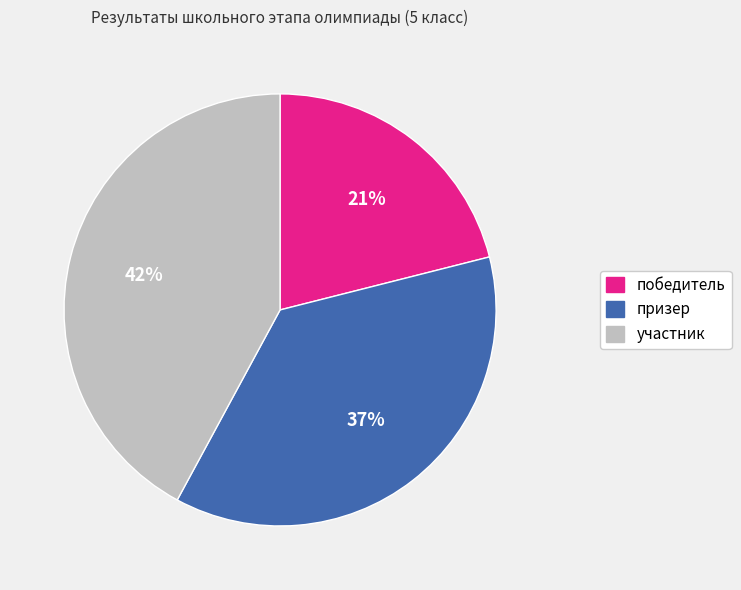

Rank the categories by value from lowest to highest.

победитель, призер, участник